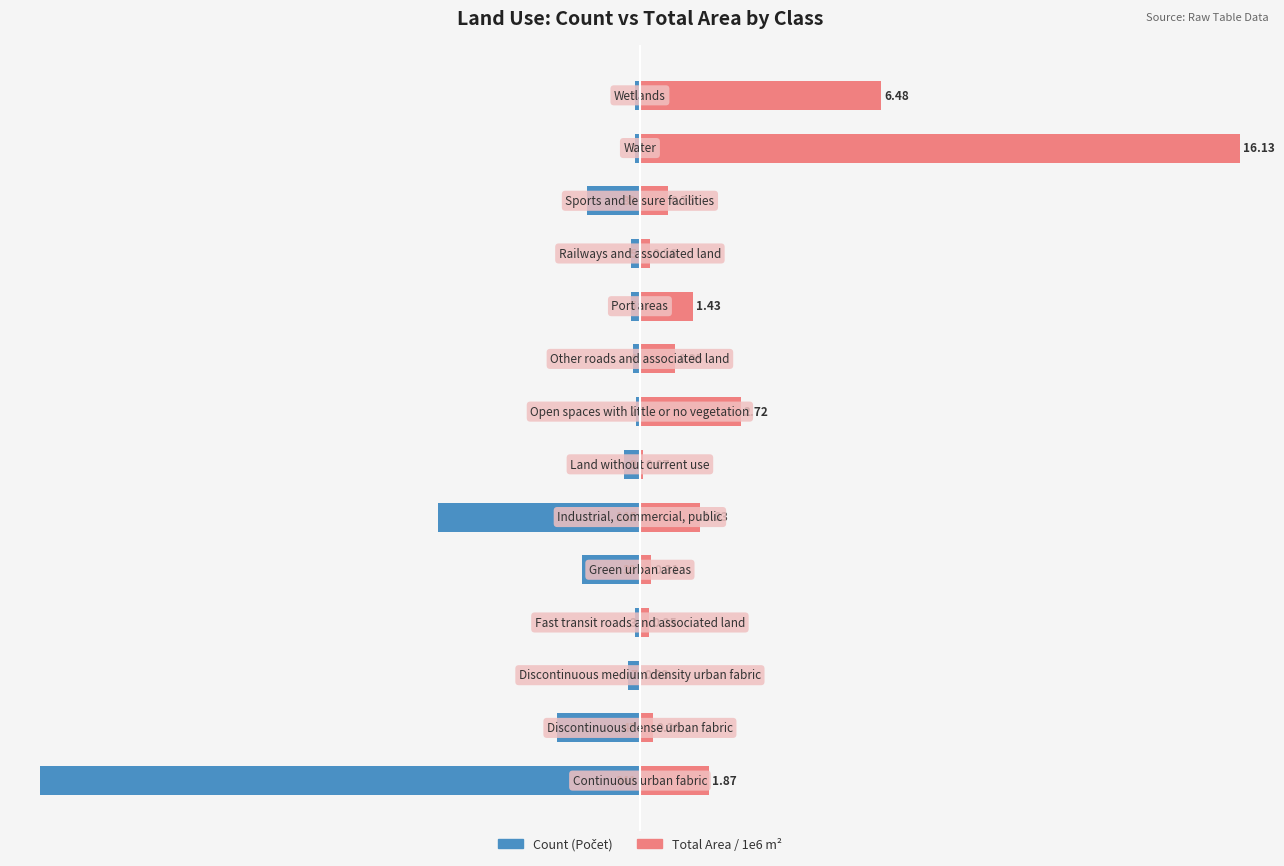

At how many categories does at least one series exceed 27?

2